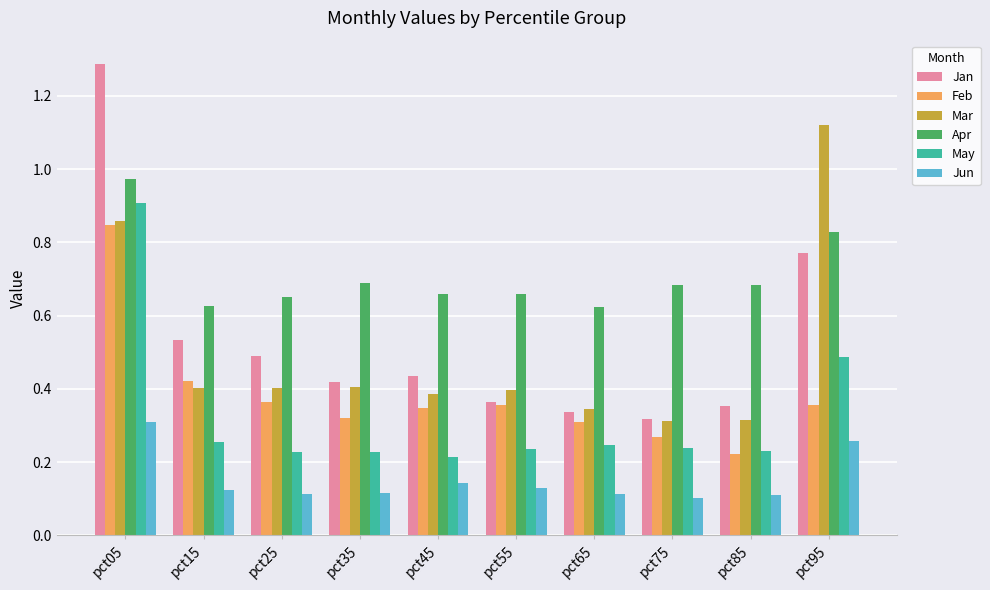

What is the total value across all series at pct85?

1.9